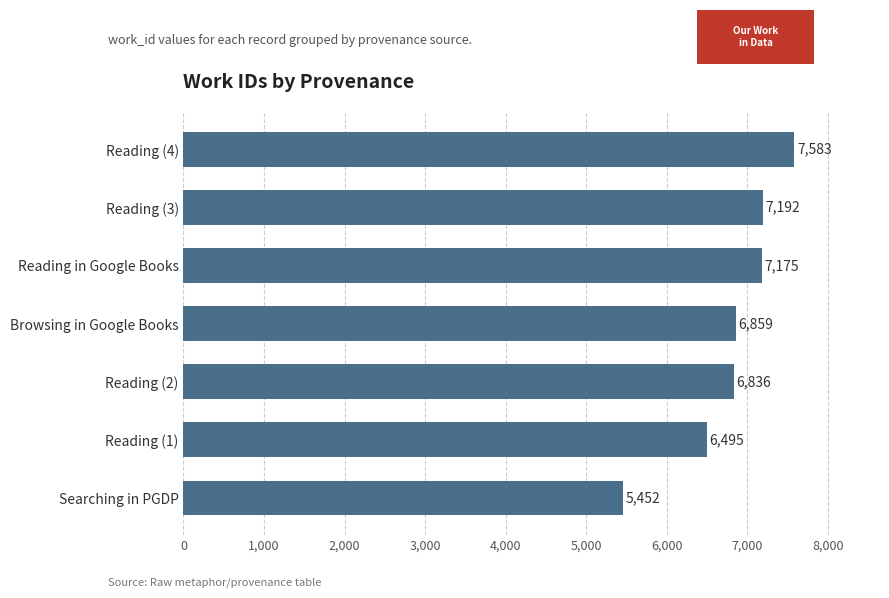

Between Reading (4) and Reading (1), which is larger?

Reading (4)